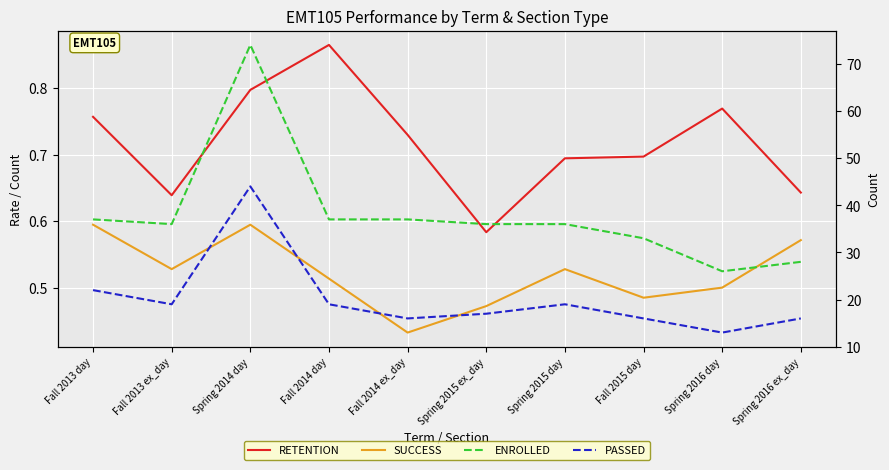

True or false: ENROLLED has more than 0 interior local peaks.

True